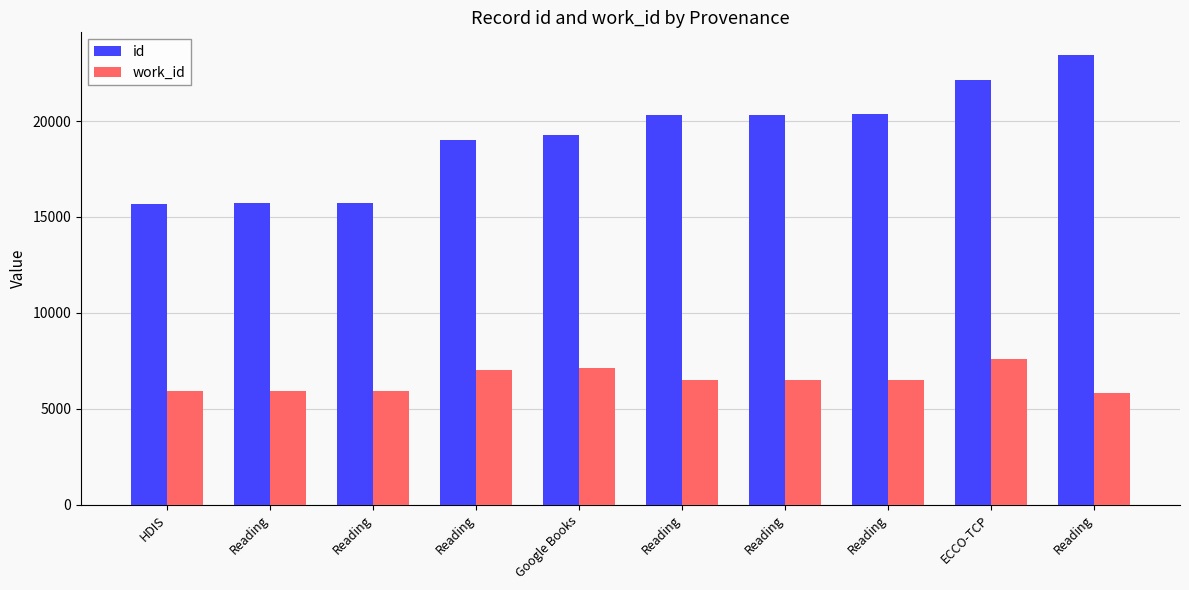

What is the sum of all work_id values?

64858